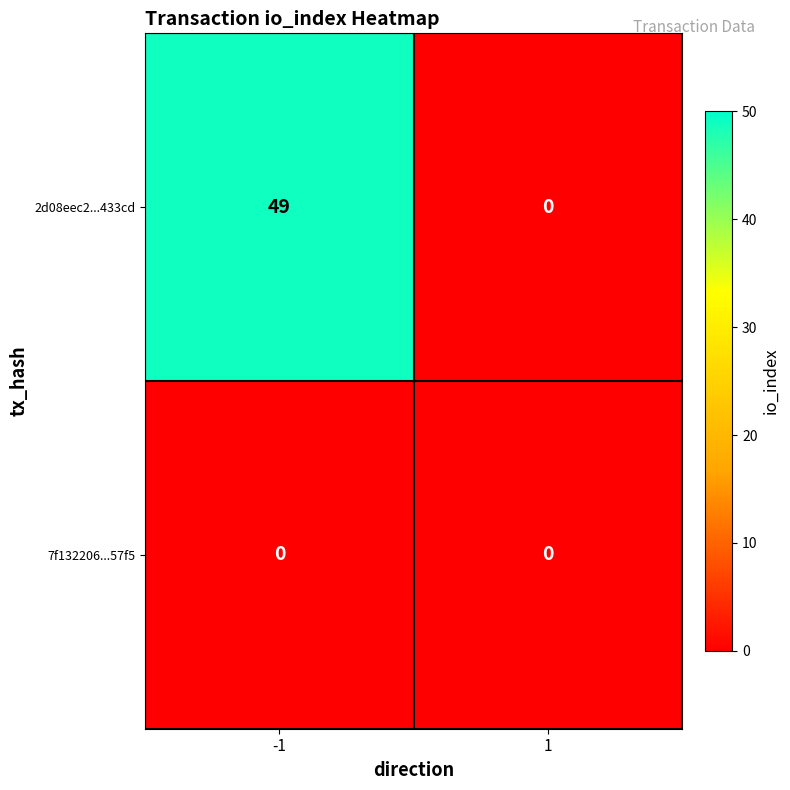

Reading left to right, extract all data points from this chart.

2d08eec2...433cd: -1=49	1=0
7f132206...57f5: -1=0	1=0